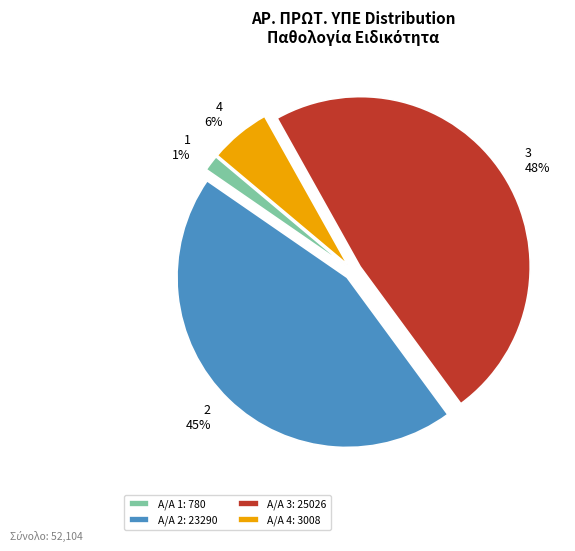

To the nearest percent, what is the difference between the largest and smallest slice percentages?

47%